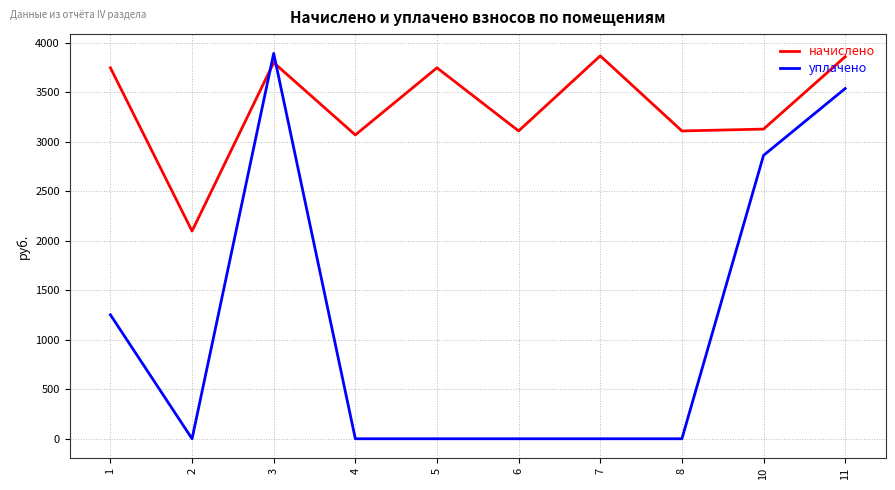

What is the difference between the уплачено values at 5 and 3?

3893.3